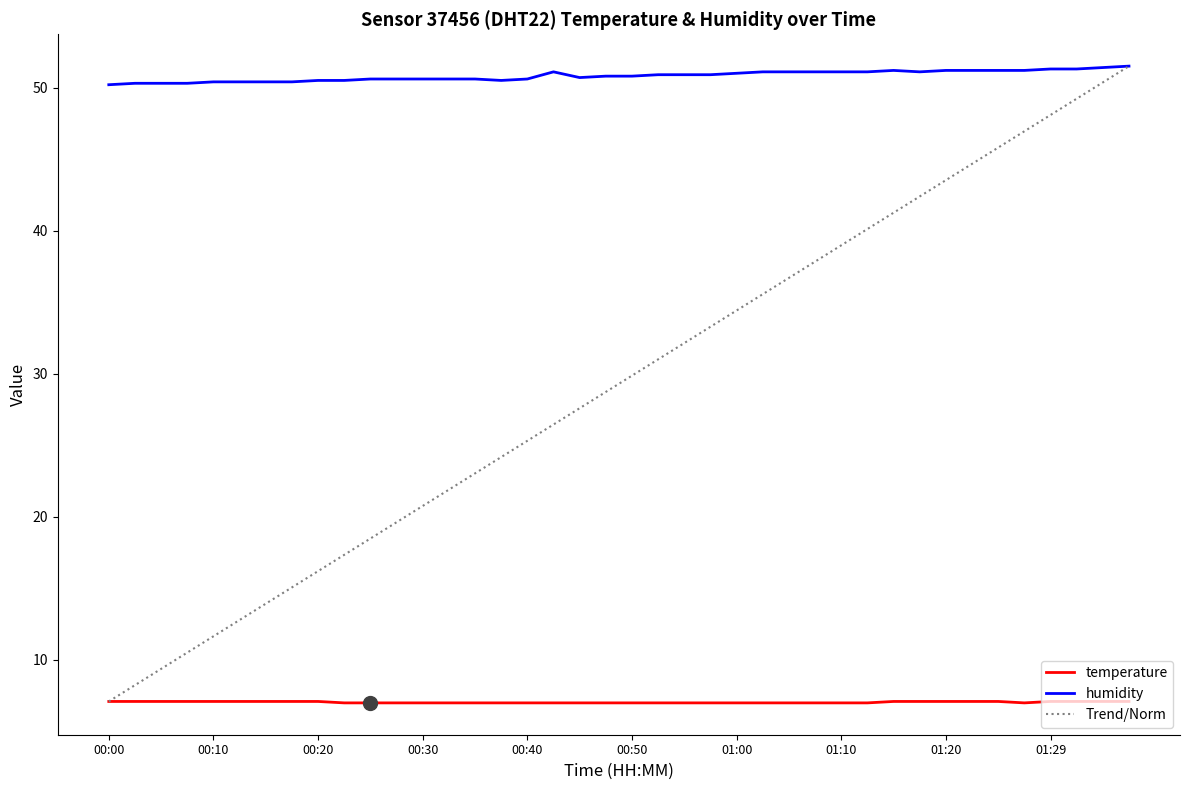

True or false: temperature and humidity intersect in this chart.

False